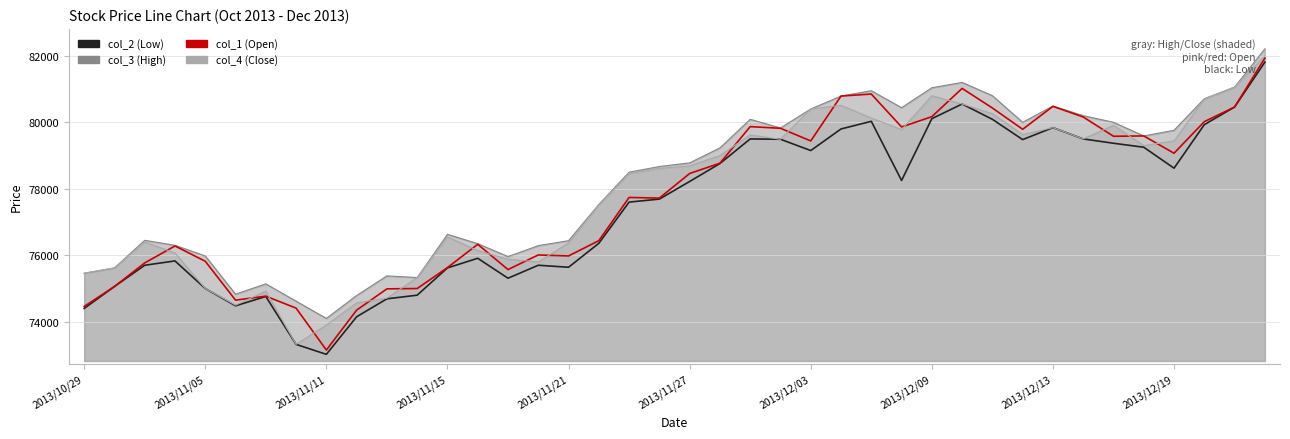

How many values in the col_4 (Close) series are below 78690?

20